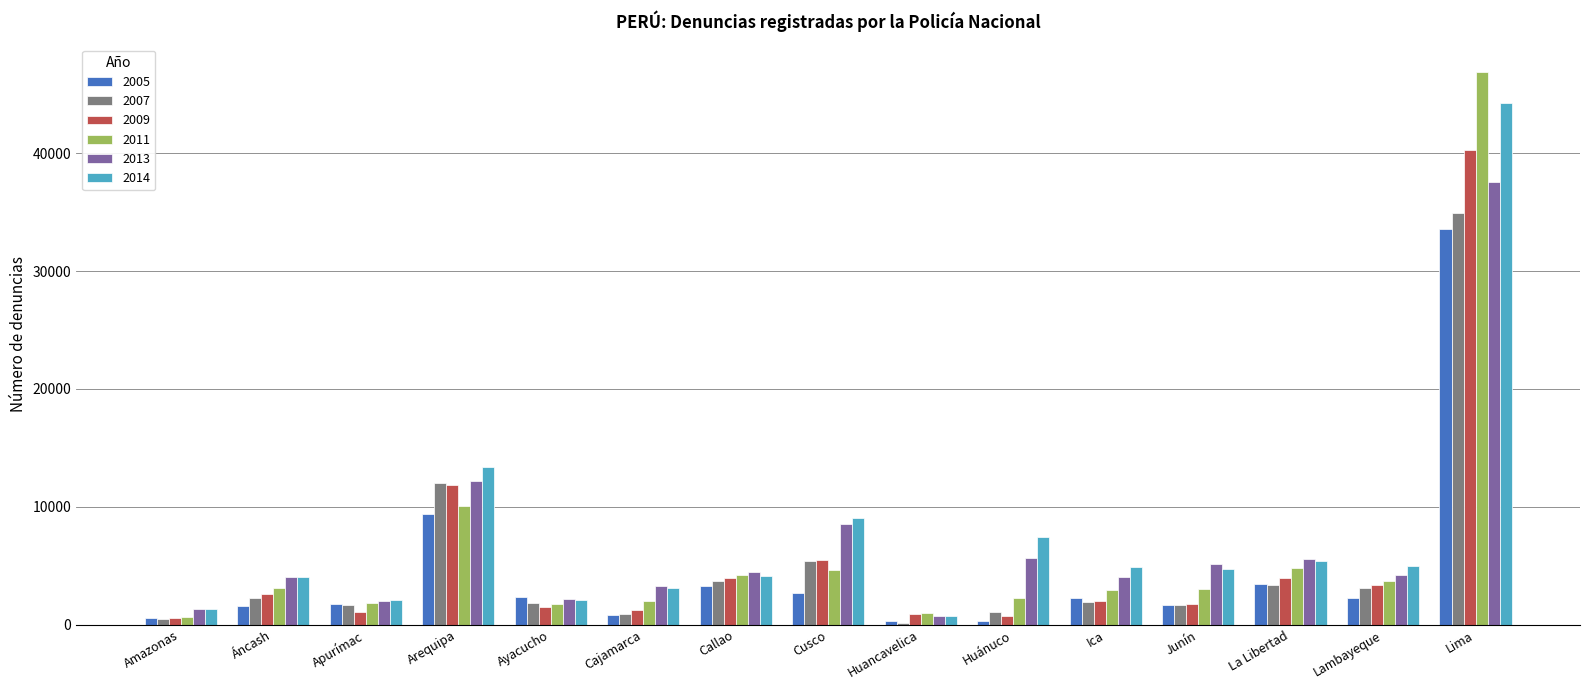

Where is 2005 nearest to the value 16928?

Arequipa